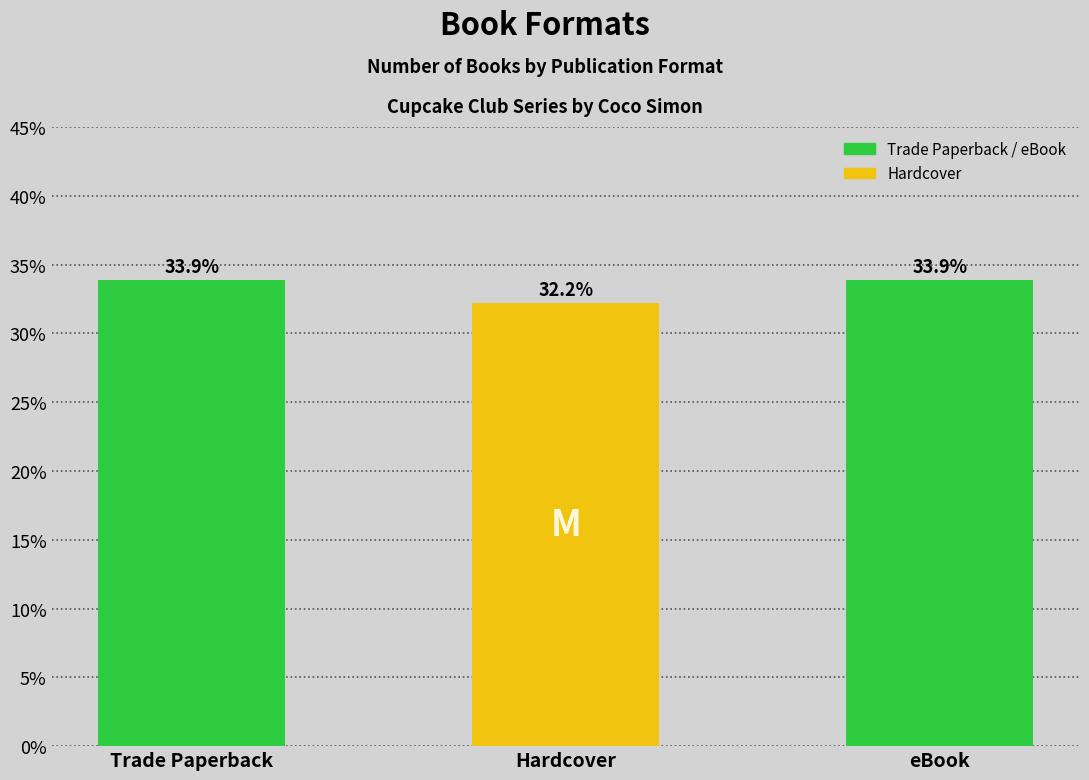

The chart shows a value of 33.9 at Trade Paperback. True or false?

True